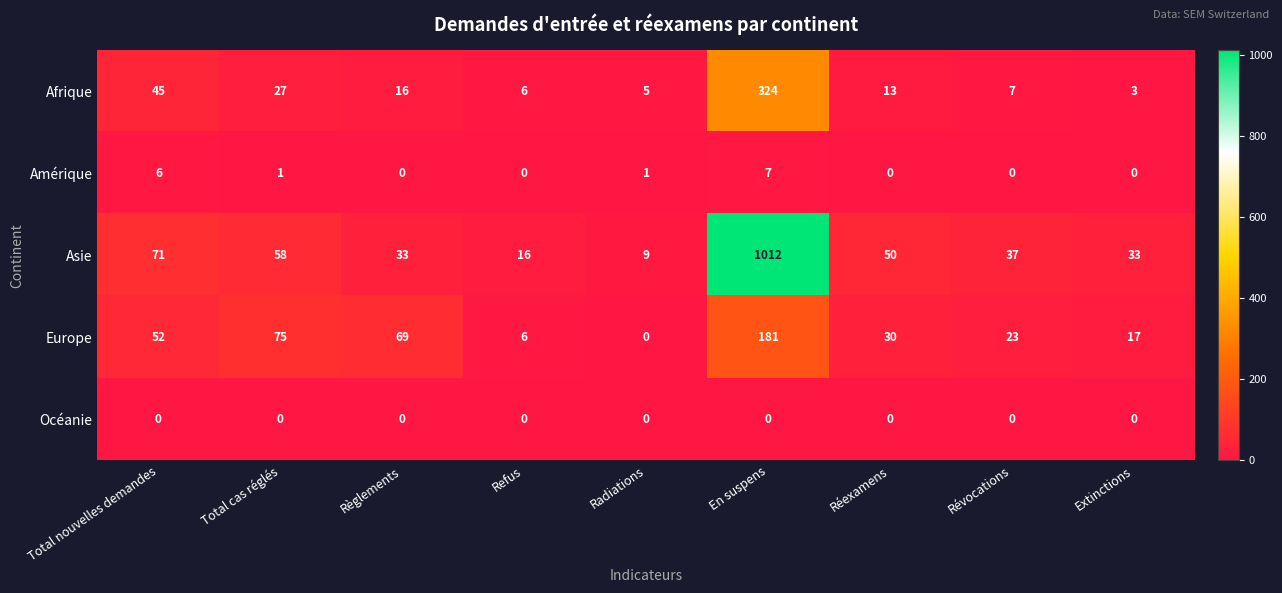

What is the spread (max minus min) of values at Réexamens?

50